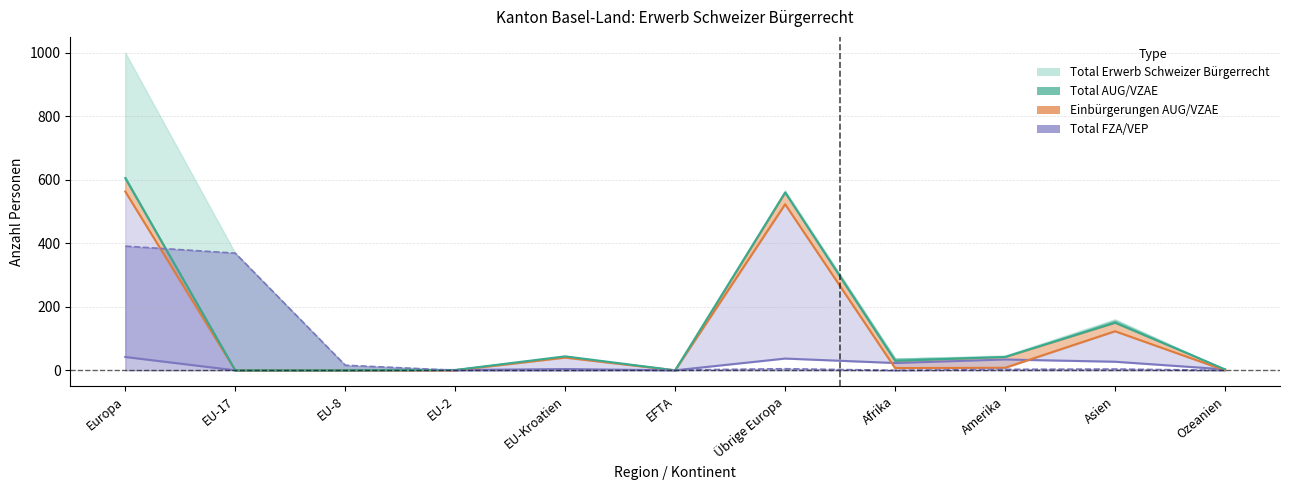

Between which two adjacent categories do Einbürgerungen AUG and Total FZA/VEP first intersect?

Europa and EU-17